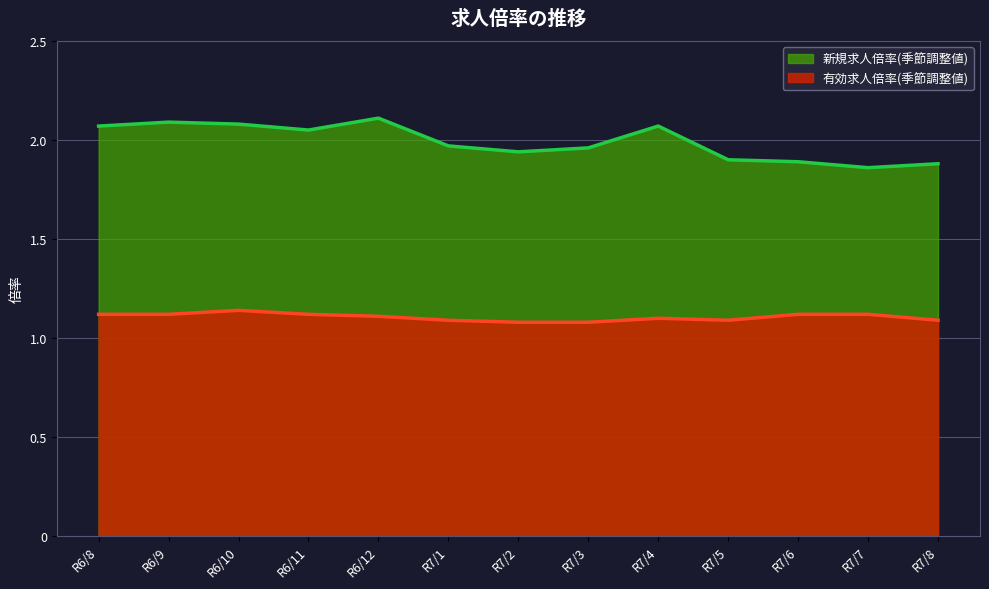

What is the smallest value displayed?

1.1